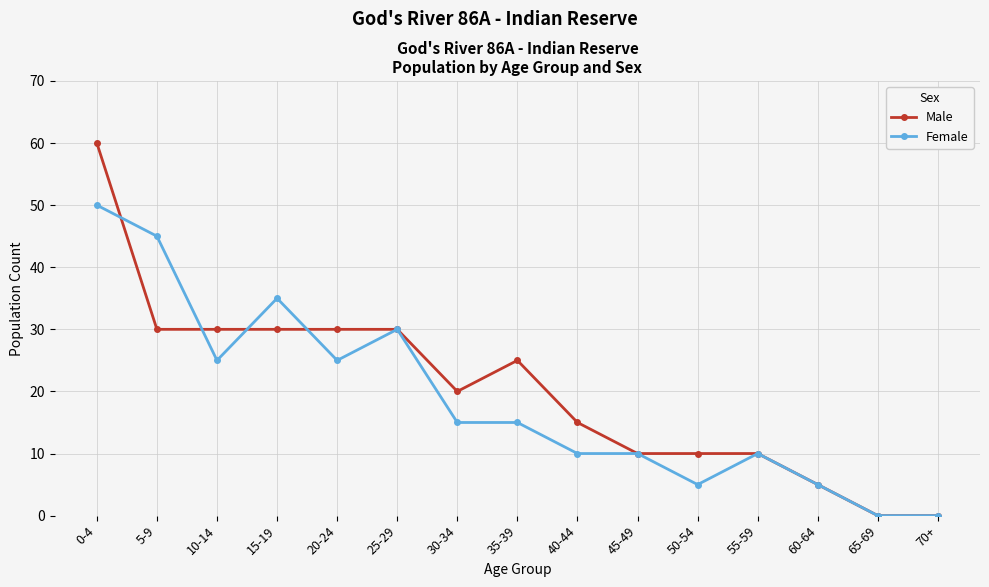

Between 0-4 and 50-54, which series saw the biggest shift?

Male